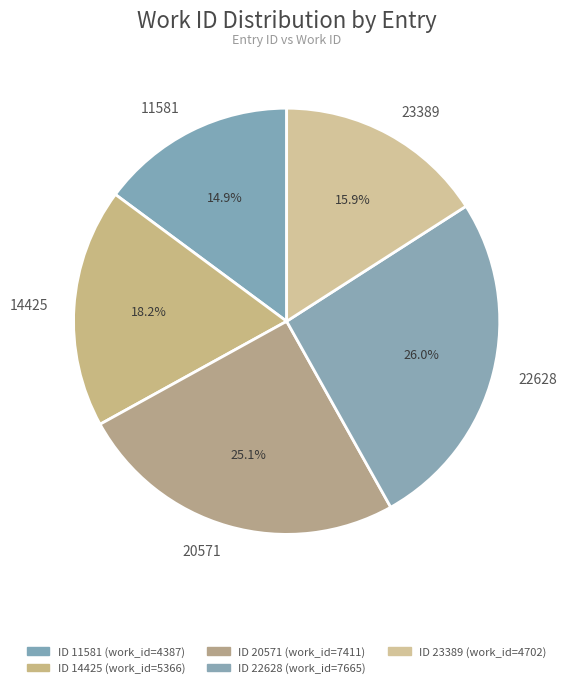

To the nearest percent, what is the average slice percentage?

20%